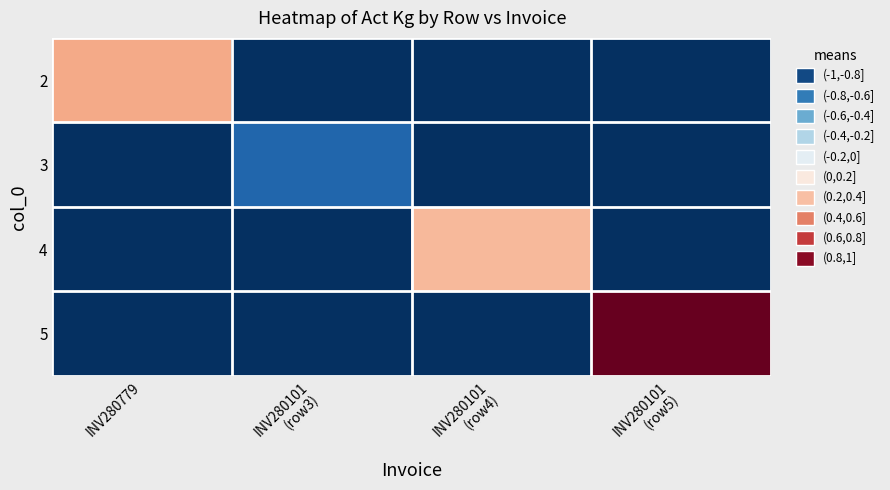

At how many categories does at least one series exceed 0?

3